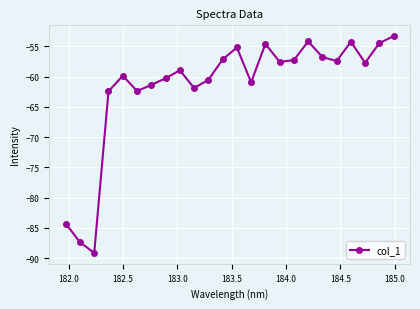

What is the difference between the maximum and minimum values?

35.9